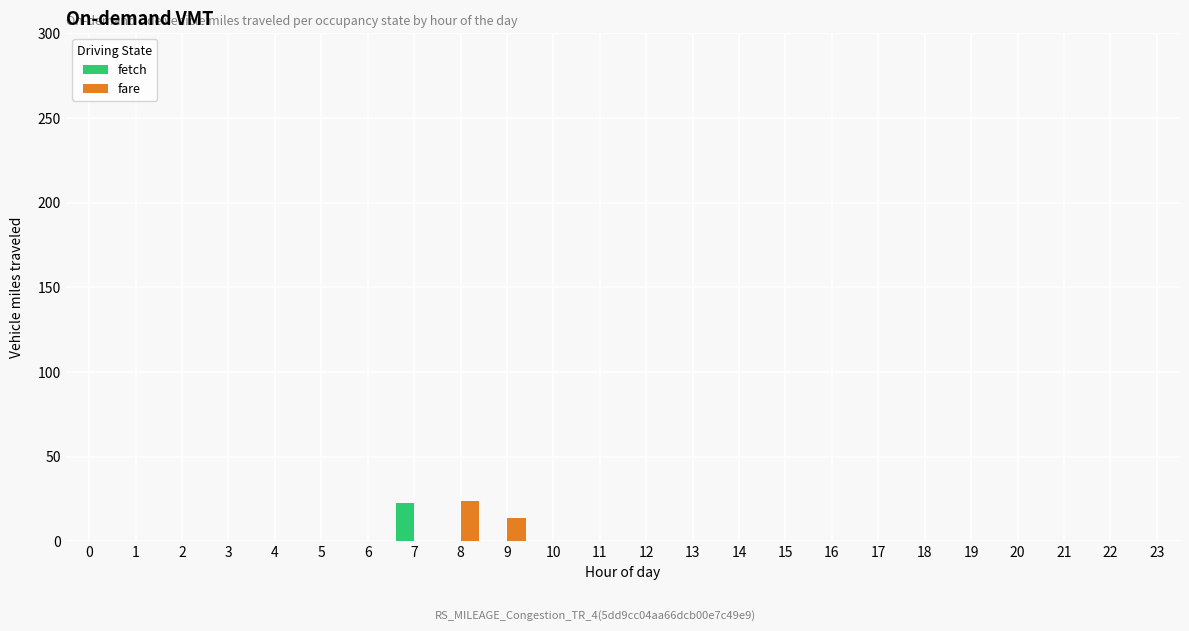

Which series changed the most between 8 and 21?

fare